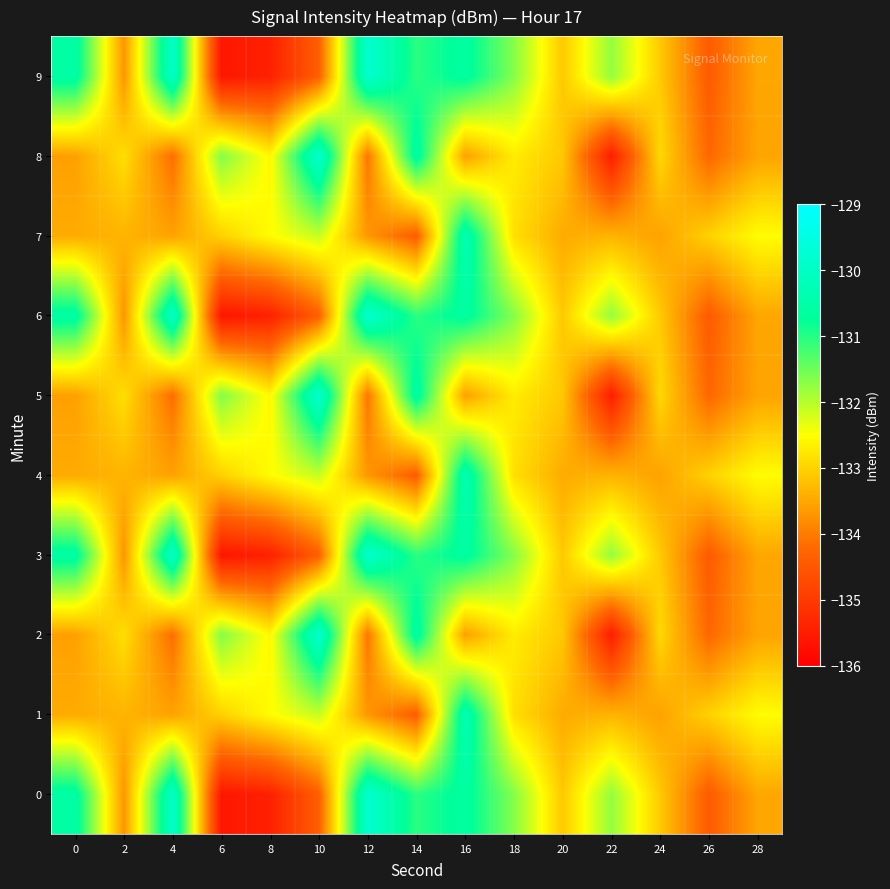

At 16, list the series in order from smallest to largest.

2, 5, 8, 0, 3, 6, 9, 1, 4, 7